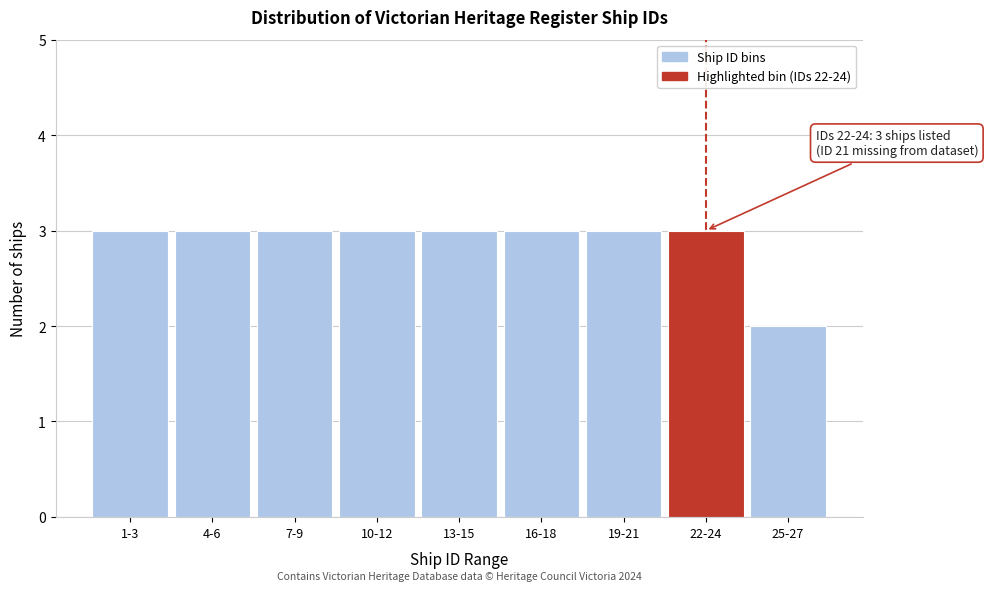

Reading left to right, extract all data points from this chart.

3	3	3	3	3	3	3	3	2